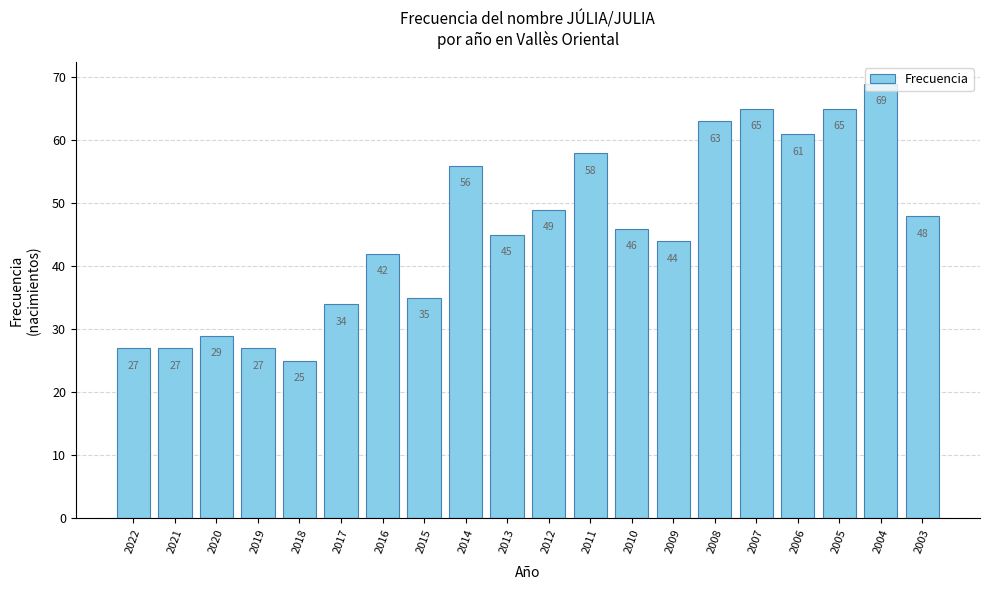

What is the sum of all values?

915